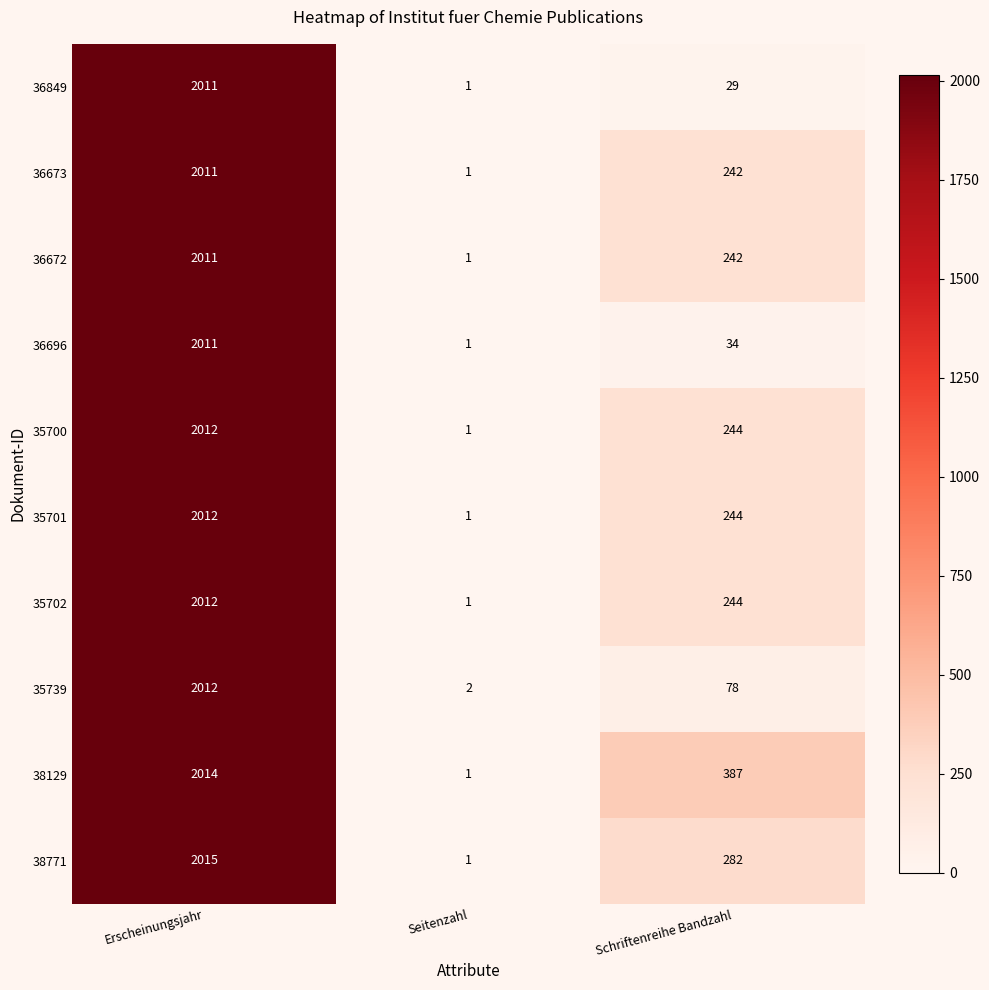

At which label does 35700 first exceed 244?

Erscheinungsjahr